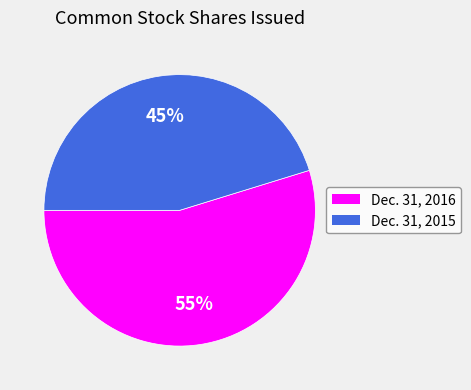

Between Dec. 31, 2015 and Dec. 31, 2016, which is larger?

Dec. 31, 2016